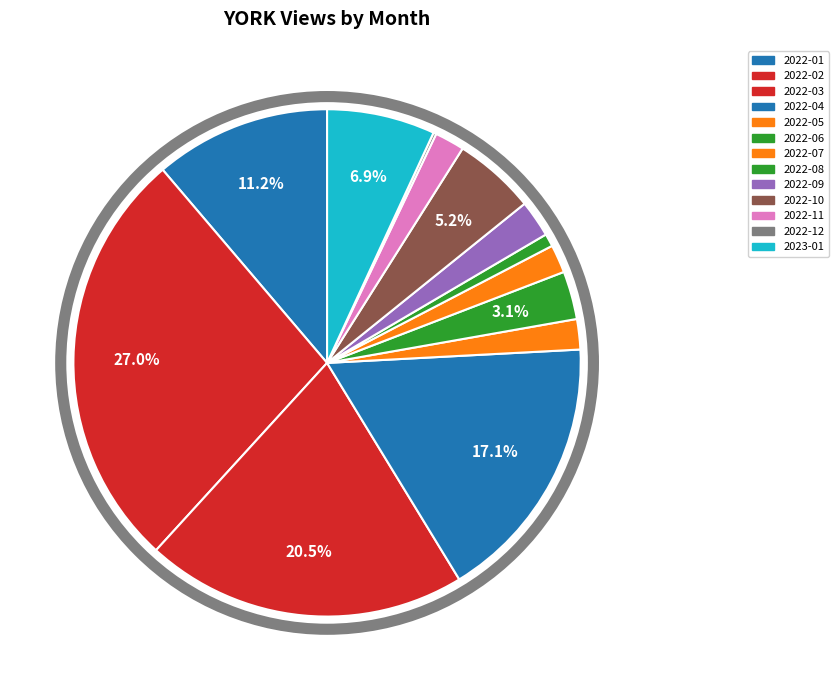

Between 2022-02 and 2023-01, which is larger?

2022-02